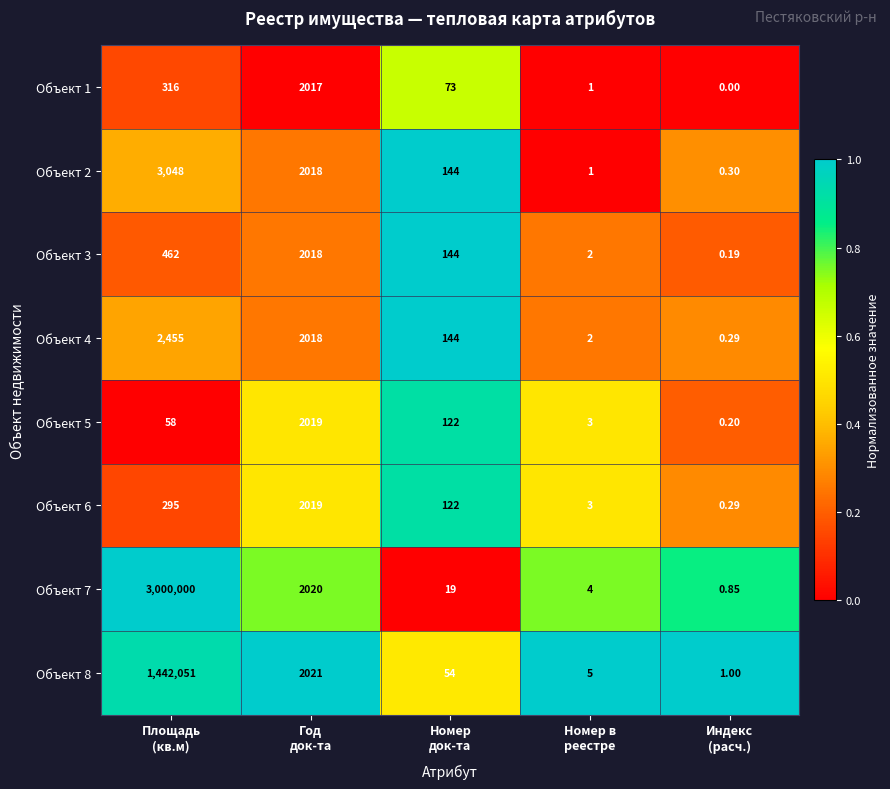

Between Год
док-та and Индекс
(расч.), which series saw the biggest shift?

Объект 8